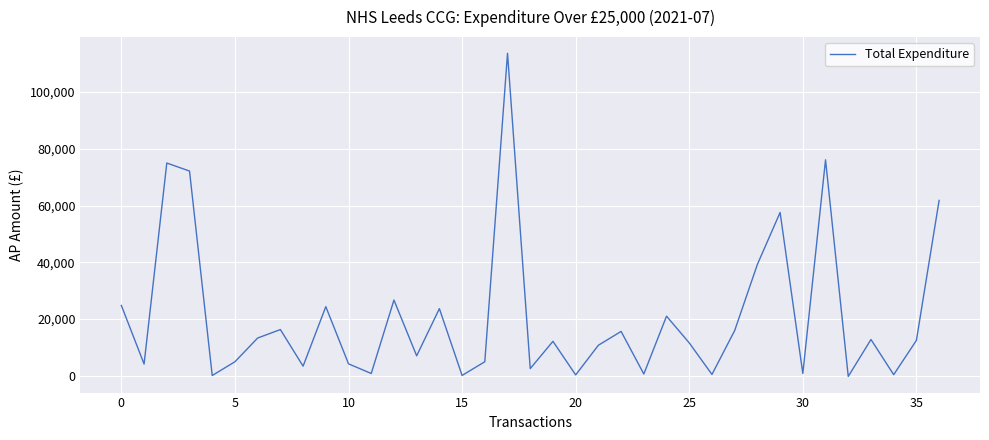

What is the greatest value displayed?

113679.1